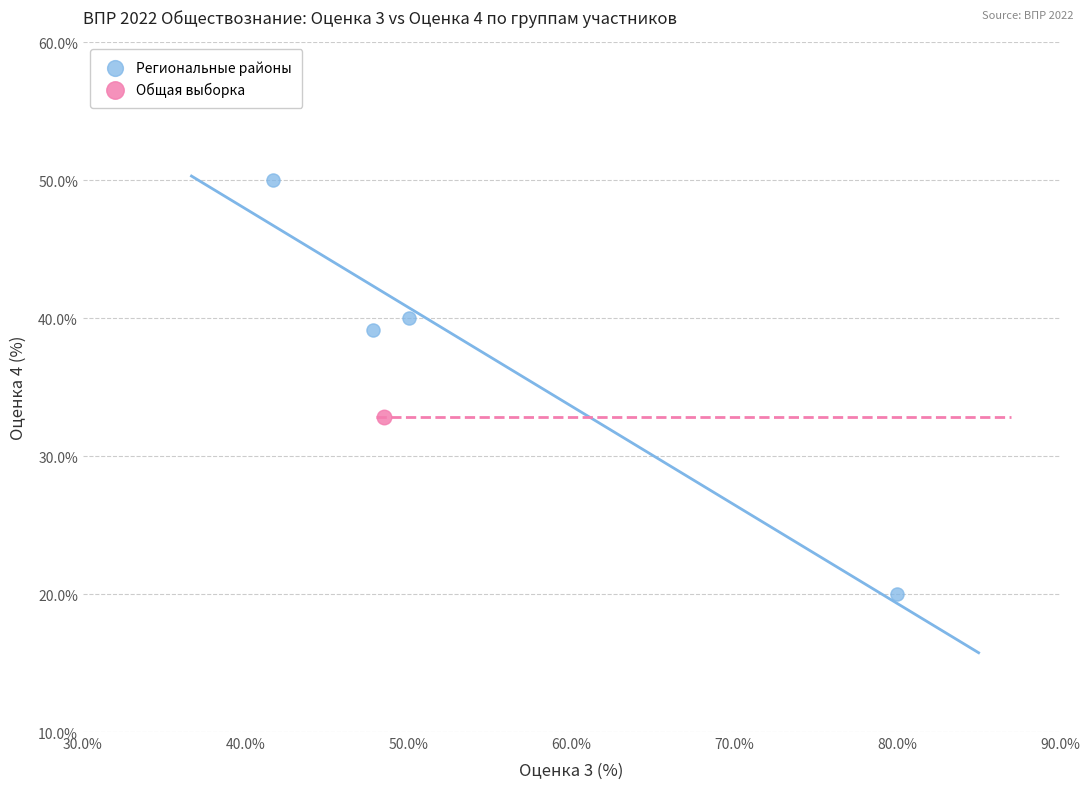

What are all the series names shown in the legend?

Региональные районы, Общая выборка